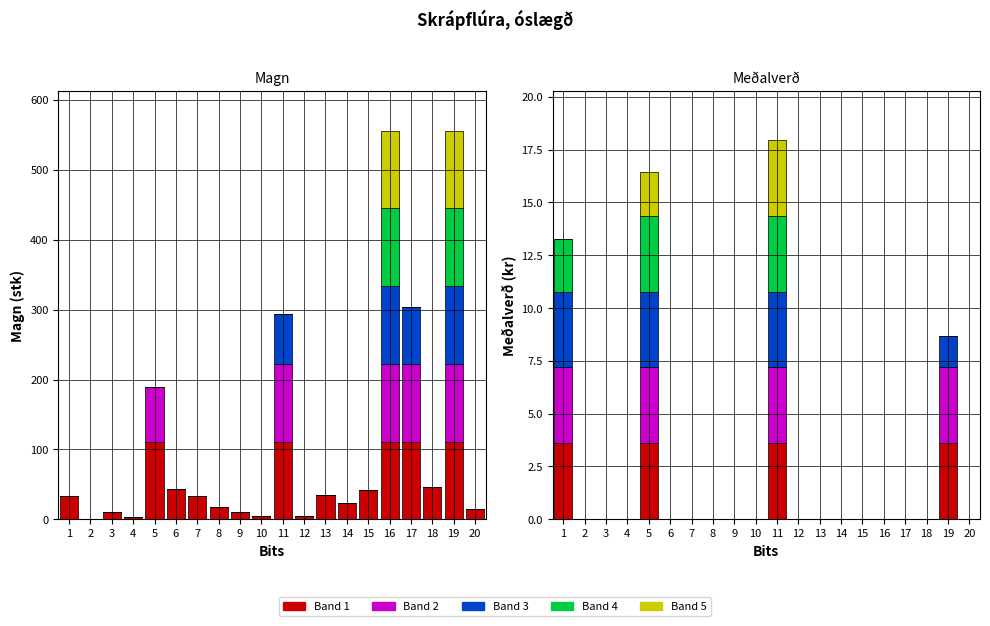

The Band 3 series shows 3.6 at 5. True or false?

True